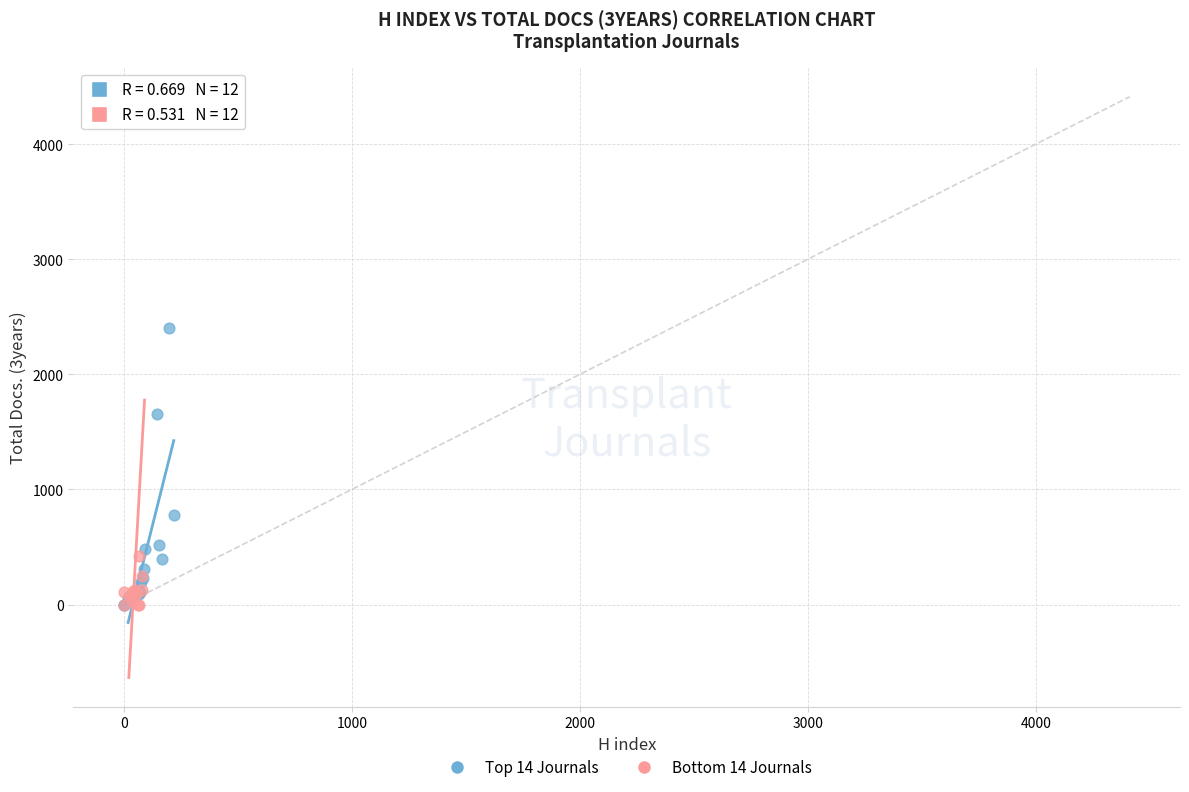

Which series contains the highest Y value?

Bottom 14 Journals